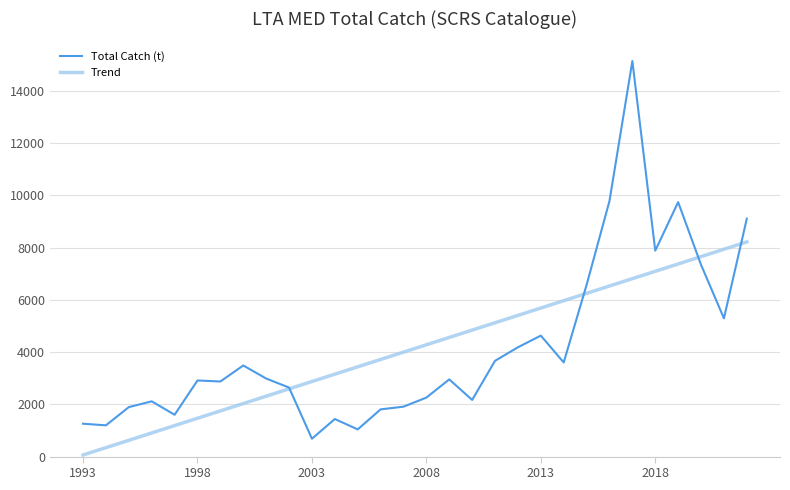

Which series has the largest range (max minus min)?

Total Catch (t)